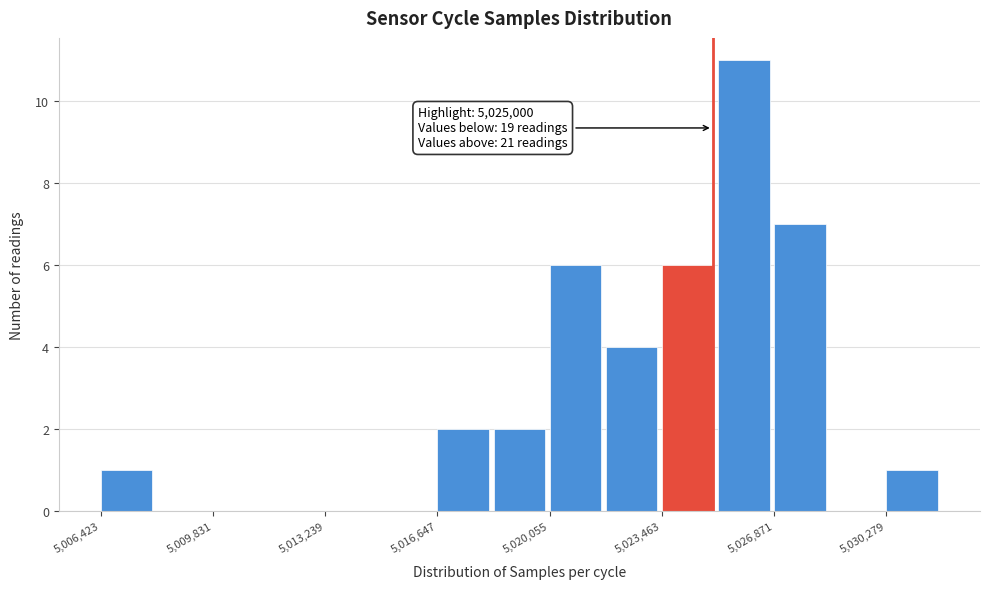

Read against the x-axis, roughly where is the centre of the tallest bar?

5026000